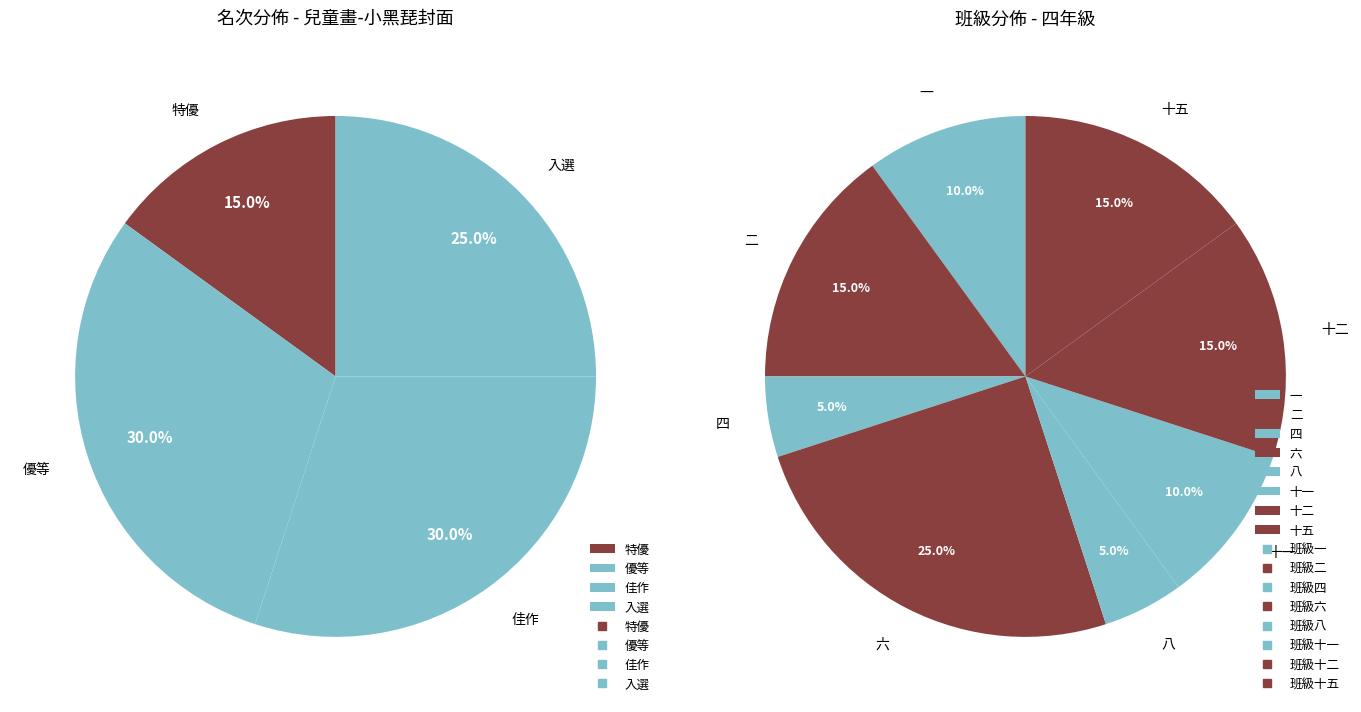

Is there a majority slice in this chart?

No